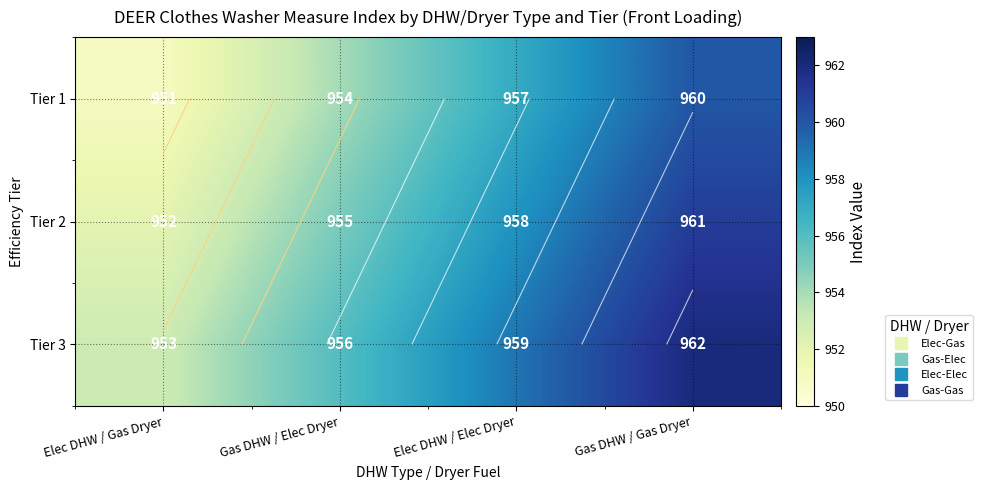

What is the highest value of the Tier 3 series?

962